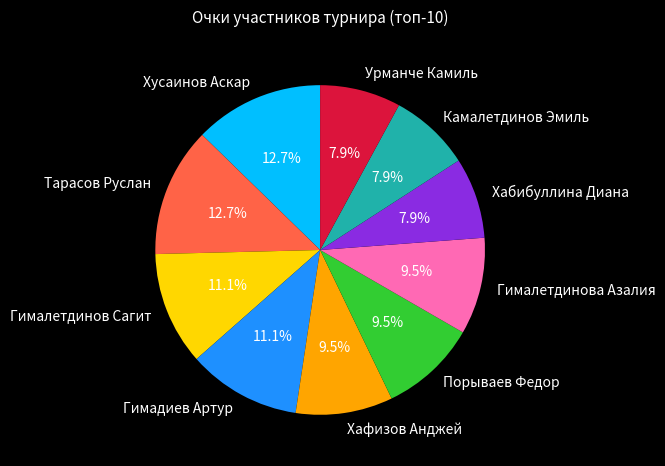

What percentage is NOT represented by Гималетдинов Сагит?

88.9%